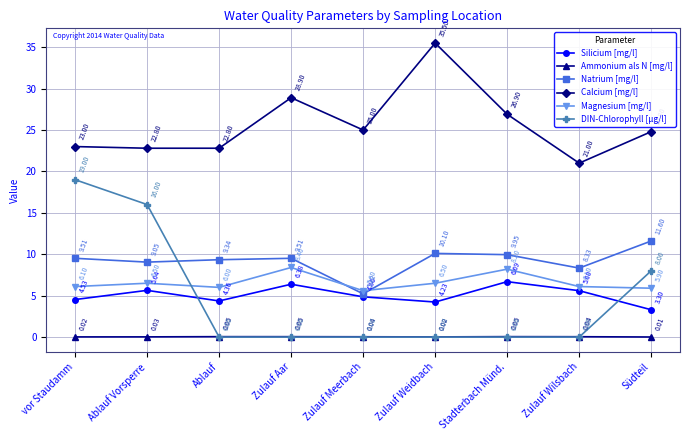

Between which two adjacent categories do Natrium [mg/l] and Magnesium [mg/l] first intersect?

Zulauf Aar and Zulauf Meerbach